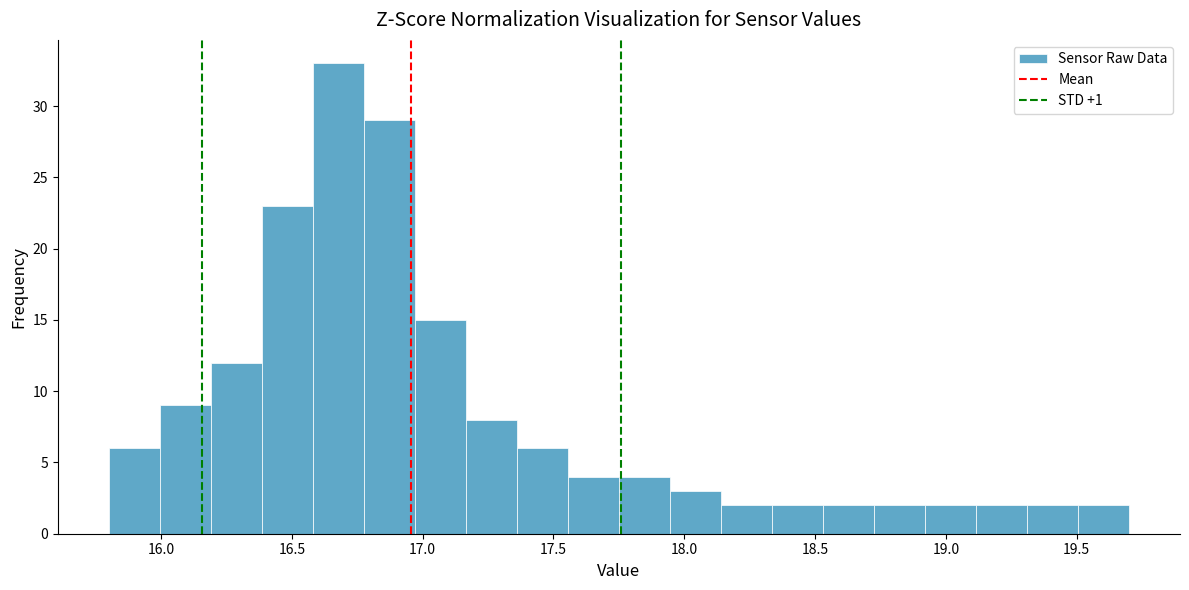

Read against the x-axis, roughly where is the centre of the tallest bar?

16.70